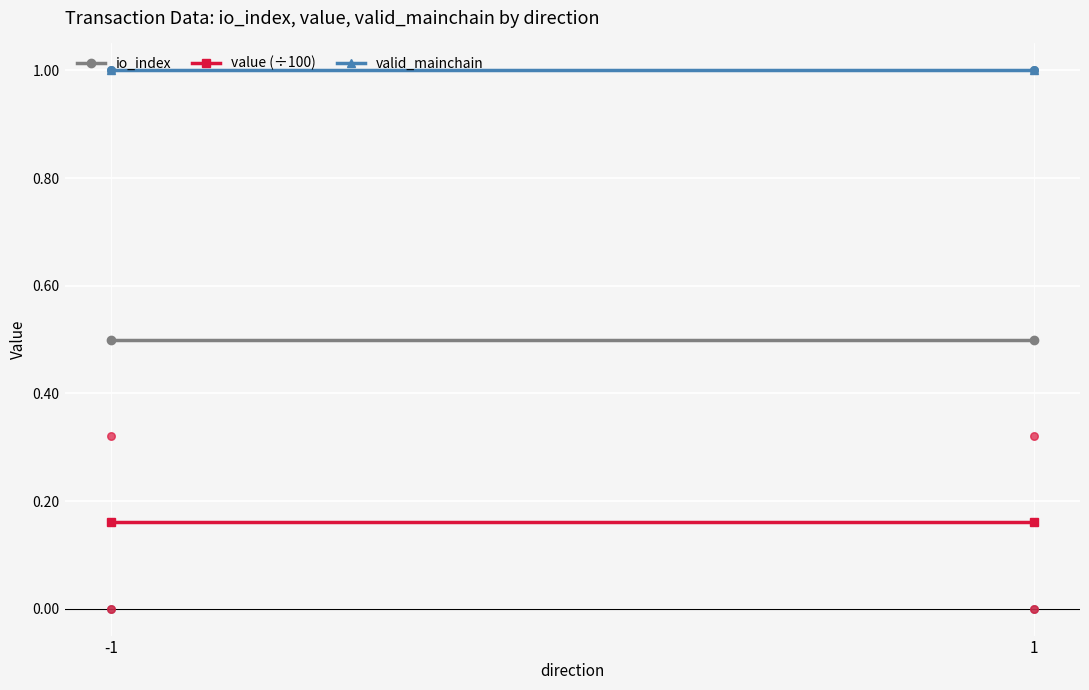

Which series contains the highest Y value?

valid_mainchain